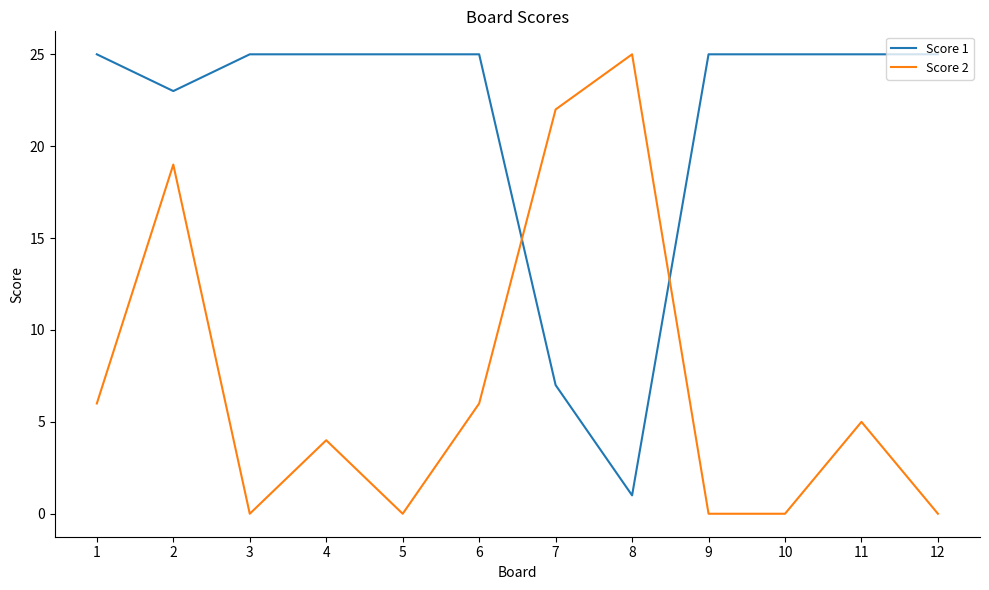

Read the Score 1 value at 2.

23